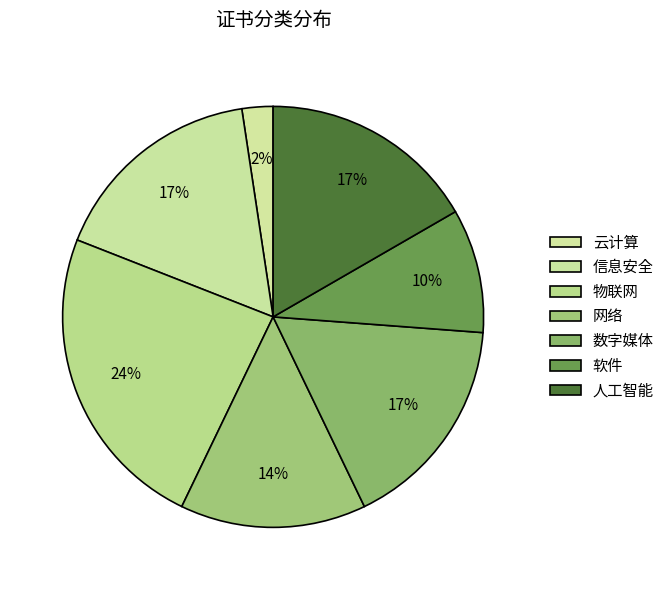

How many segments does this pie chart have?

7